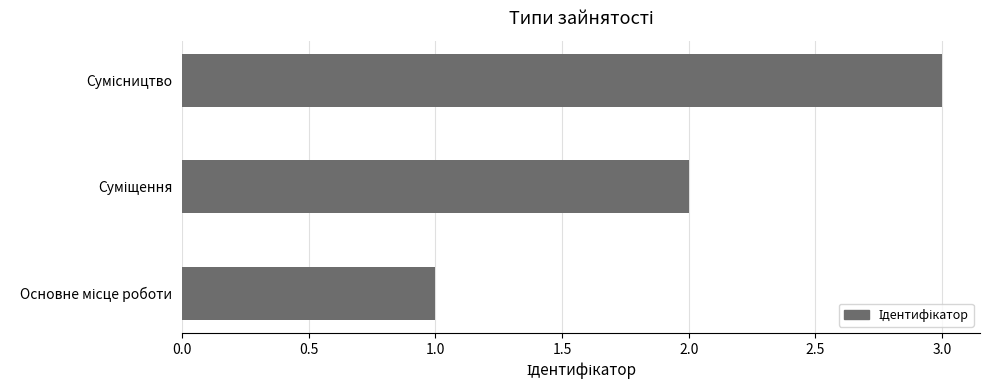

What is the maximum value shown in the chart?

3